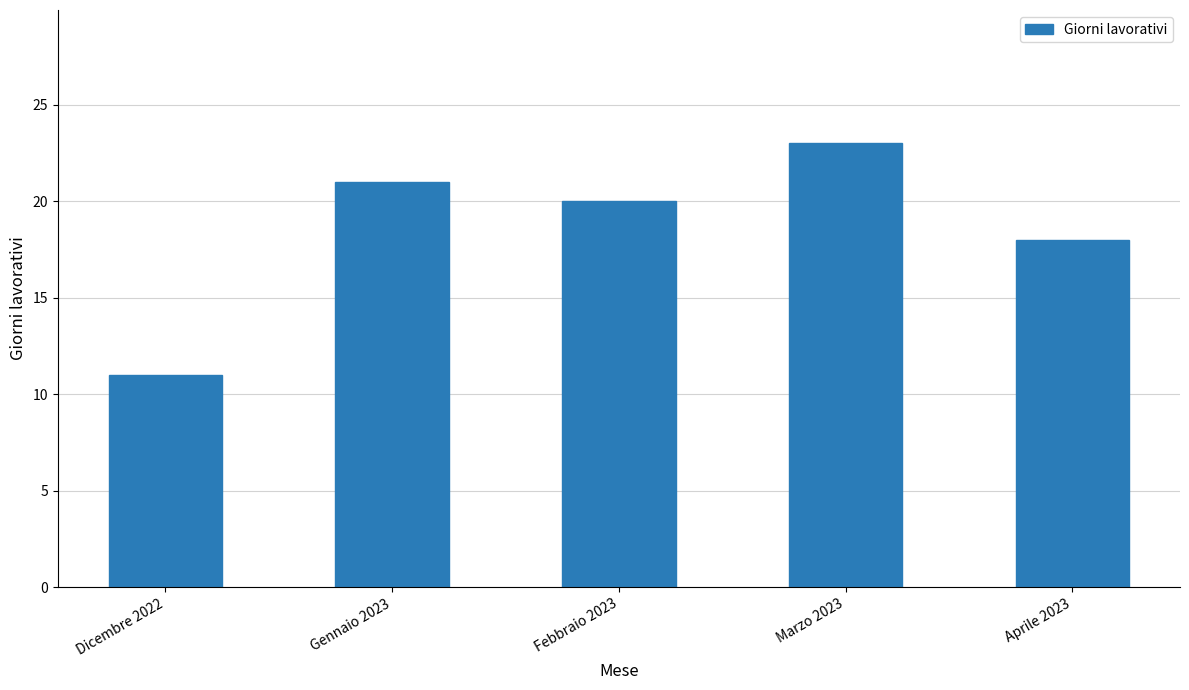

True or false: the data shows 20 at Febbraio 2023.

True